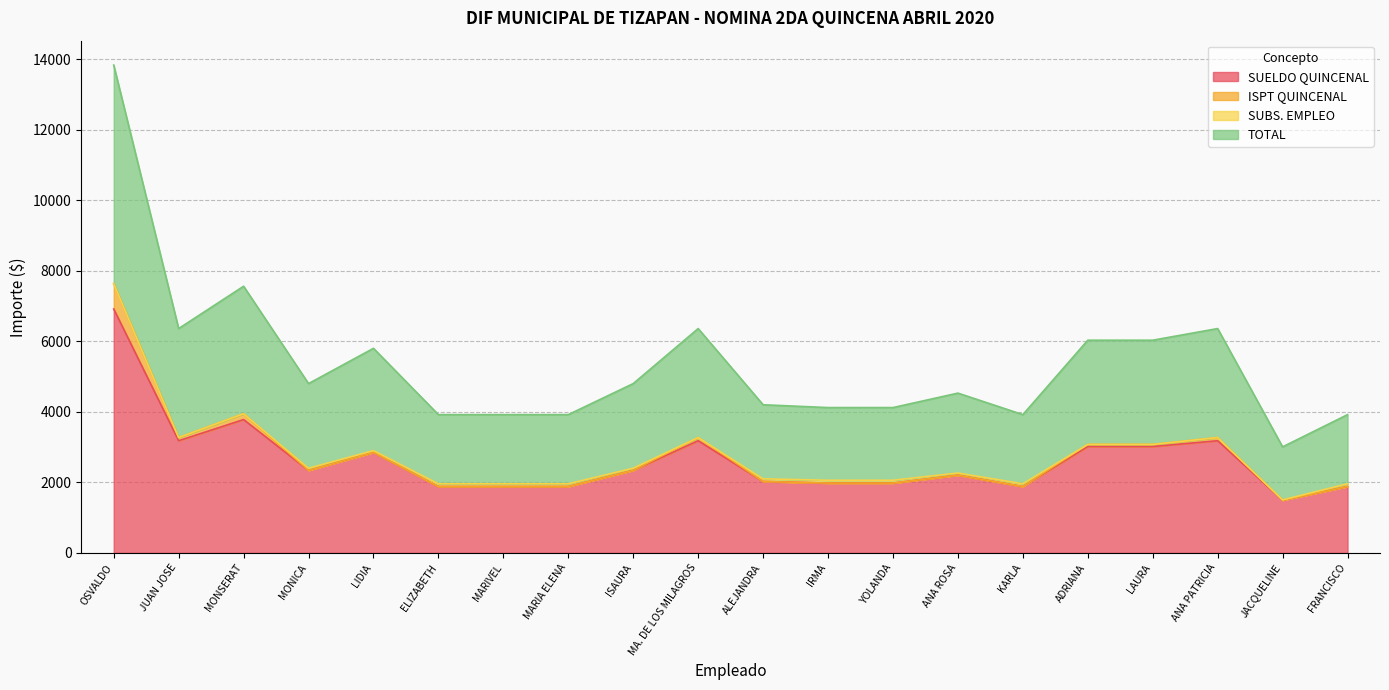

True or false: SUELDO QUINCENAL has a value of 1494.0 at JACQUELINE.

True